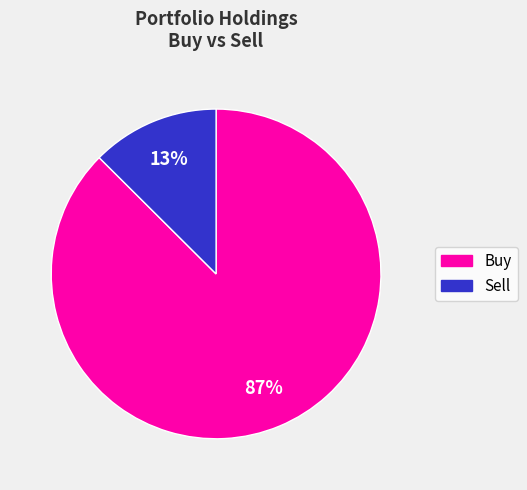

Is there any slice that represents more than half of the pie?

Yes